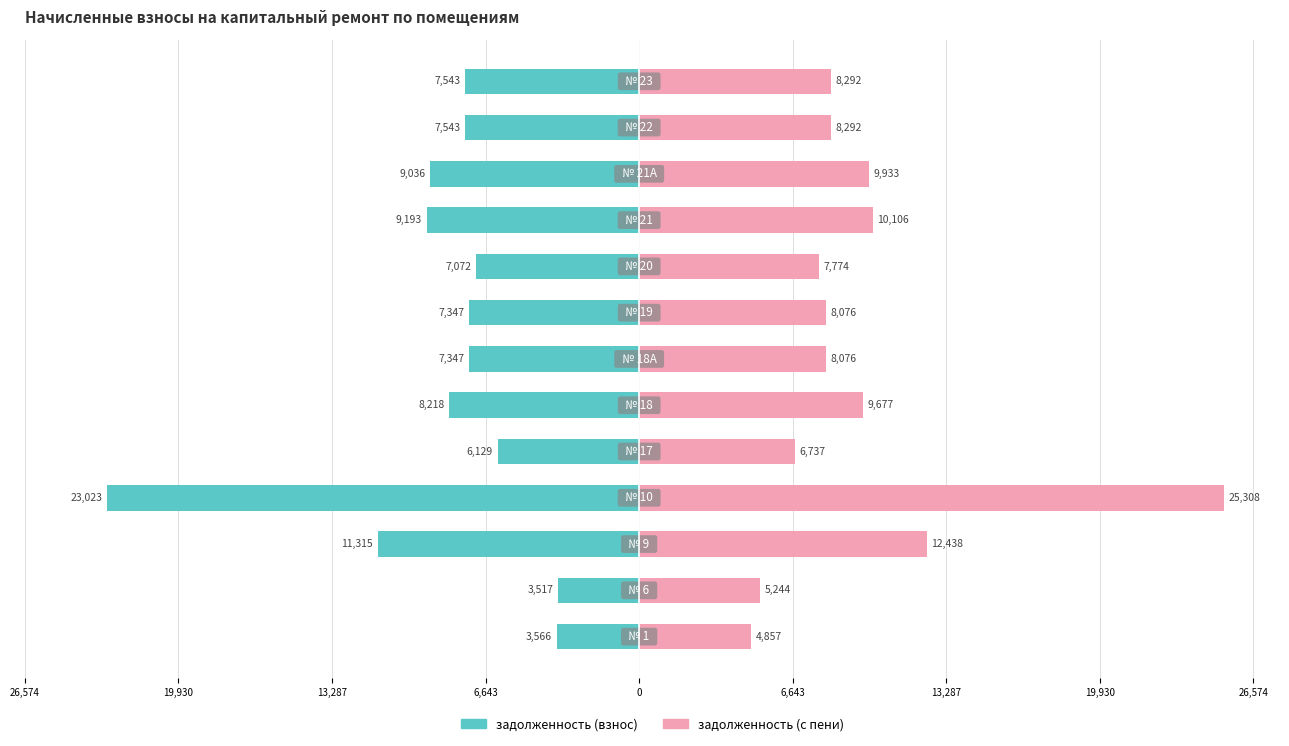

What is the spread (max minus min) of values at 6,643?

48330.8